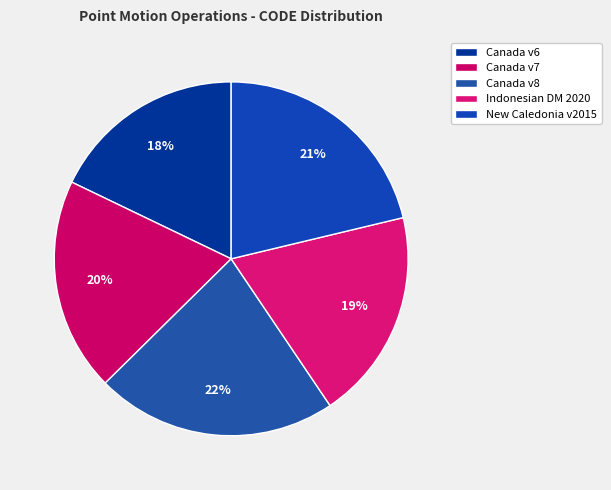

Which category has the biggest portion of the pie?

Canada velocity grid v8